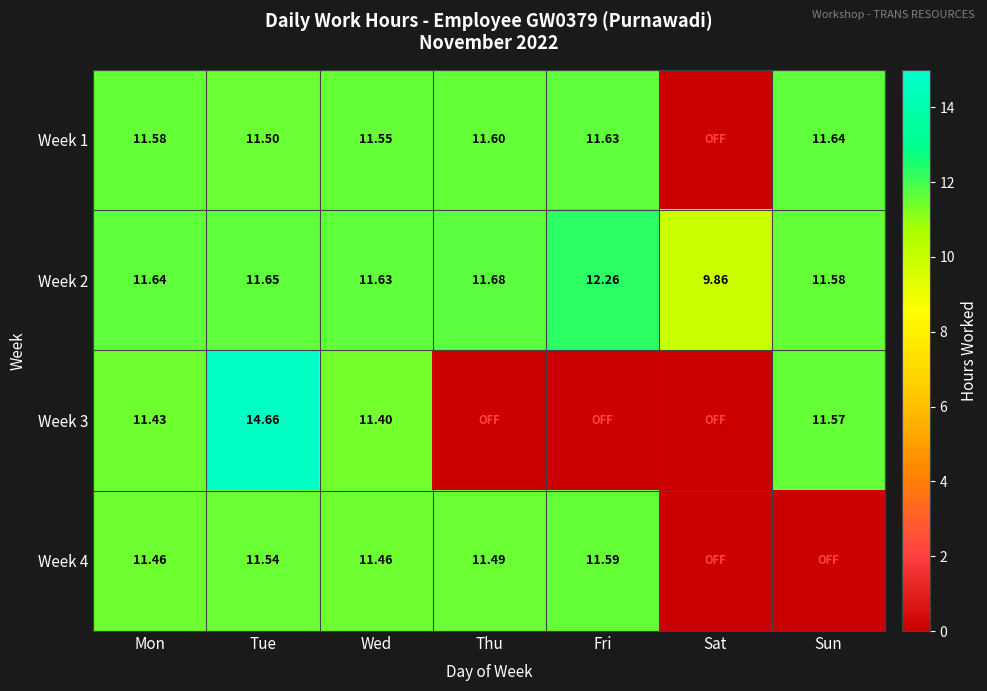

How many values in the Week 2 series exceed 11?

6